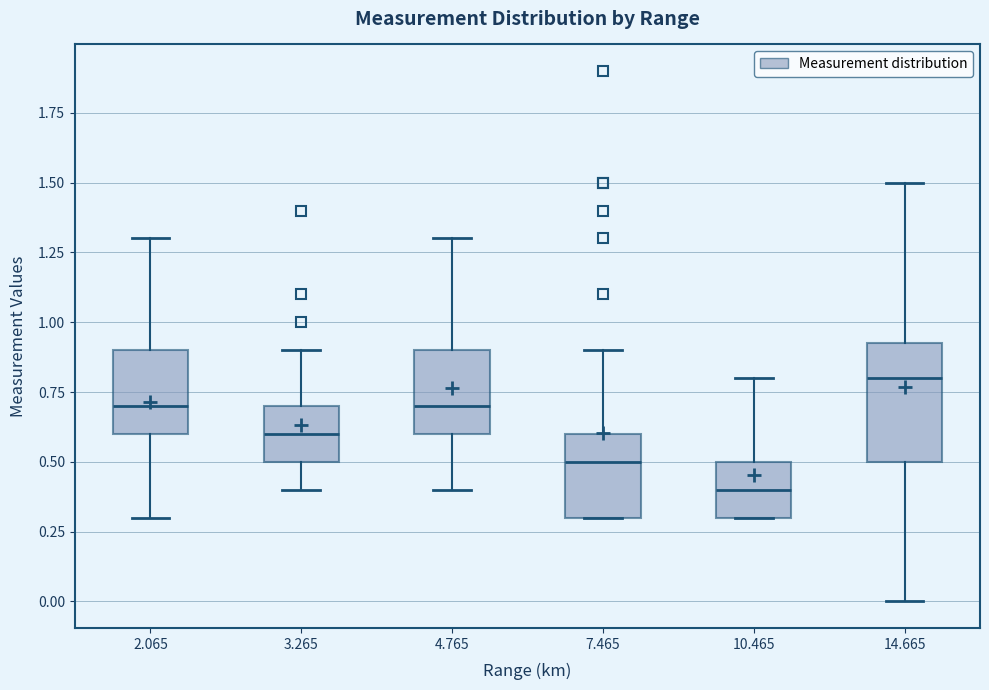

Which box is the tallest, from its lower edge to its upper edge?

14.665